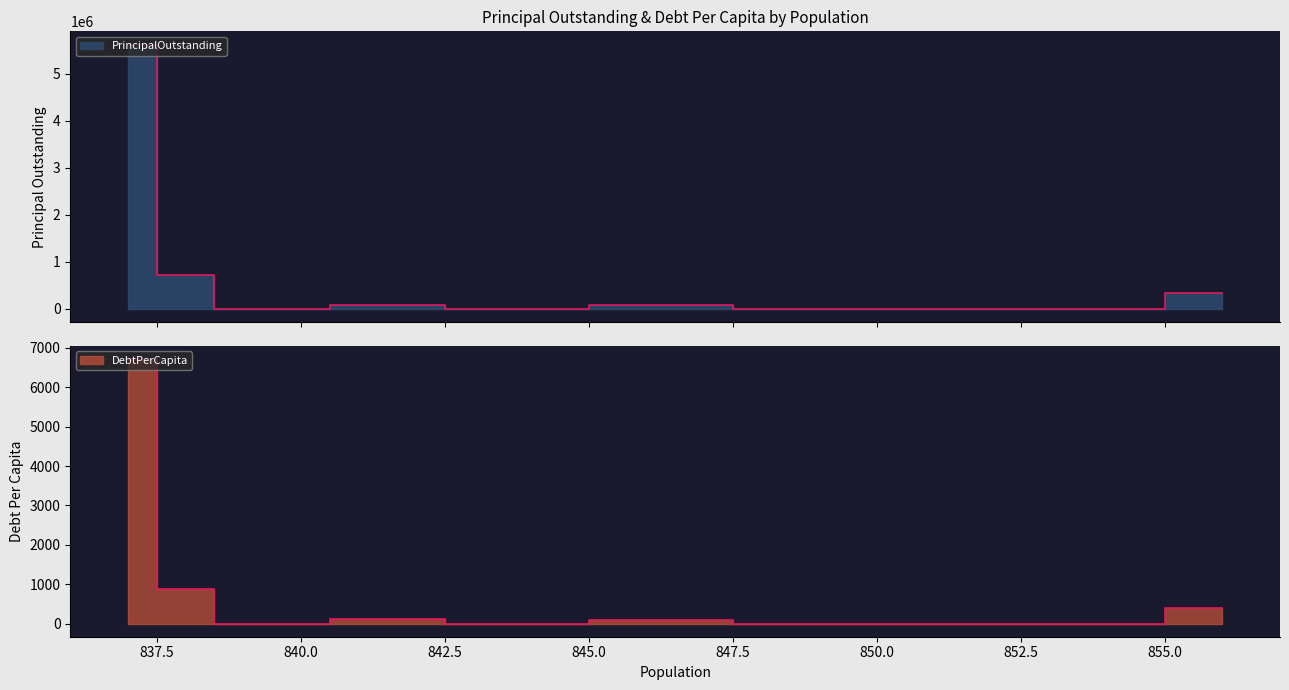

True or false: PrincipalOutstanding and DebtPerCapita intersect in this chart.

False